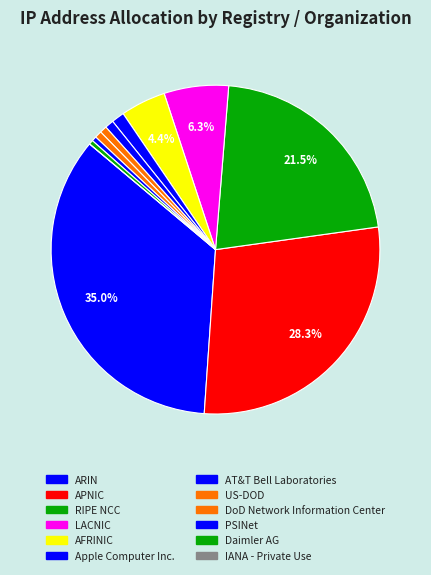

Rank the categories by value from lowest to highest.

IANA - Private Use, Daimler AG, PSINet, DoD Network Information Center, US-DOD, AT&T Bell Laboratories, Apple Computer Inc., AFRINIC, LACNIC, RIPE NCC, APNIC, ARIN